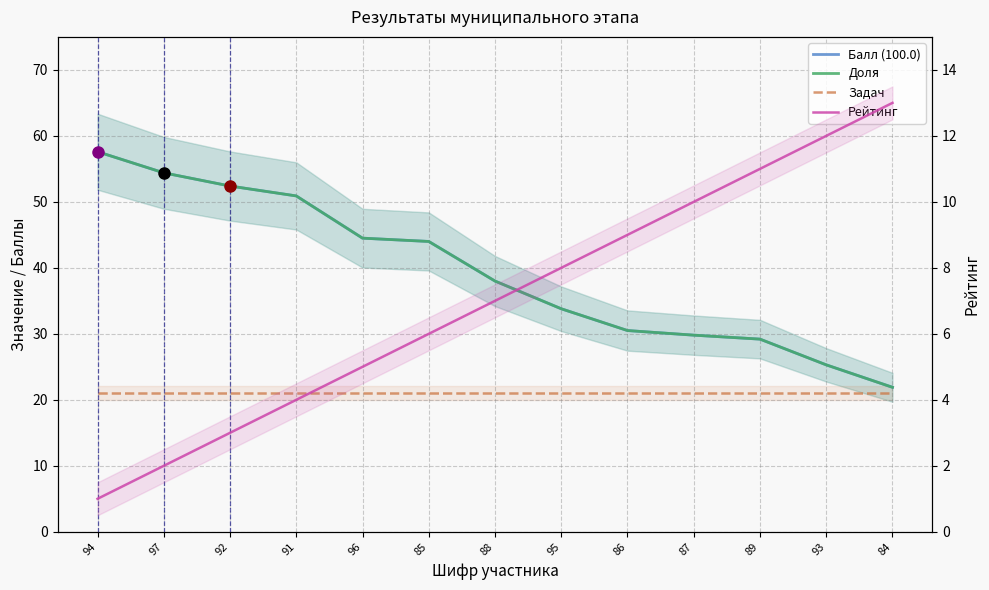

What is the greatest value displayed?

57.6